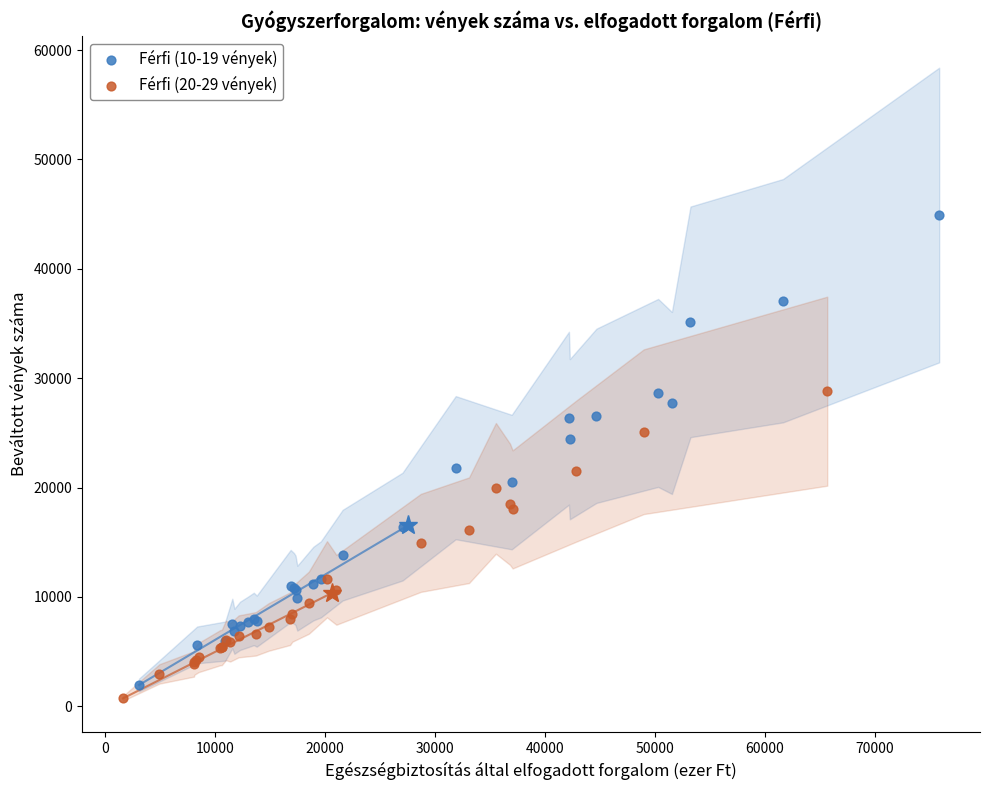

Which series reaches the minimum Y coordinate?

Férfi (20-29 vények)